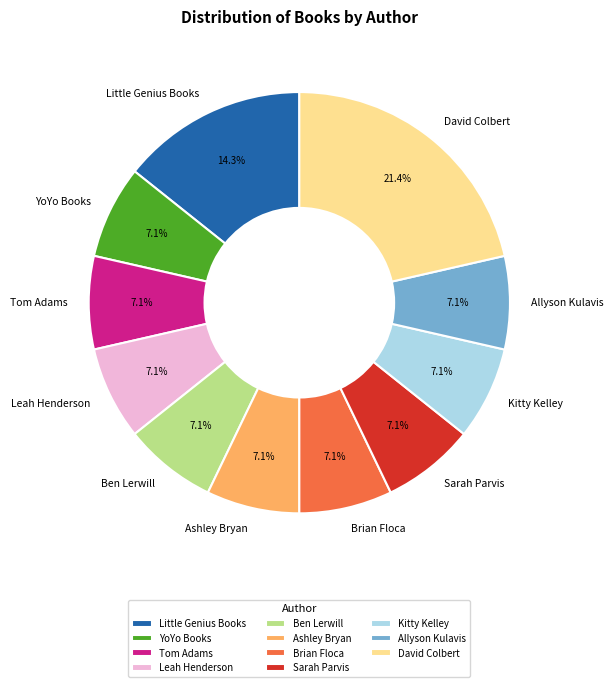

Which category has the biggest portion of the pie?

David Colbert